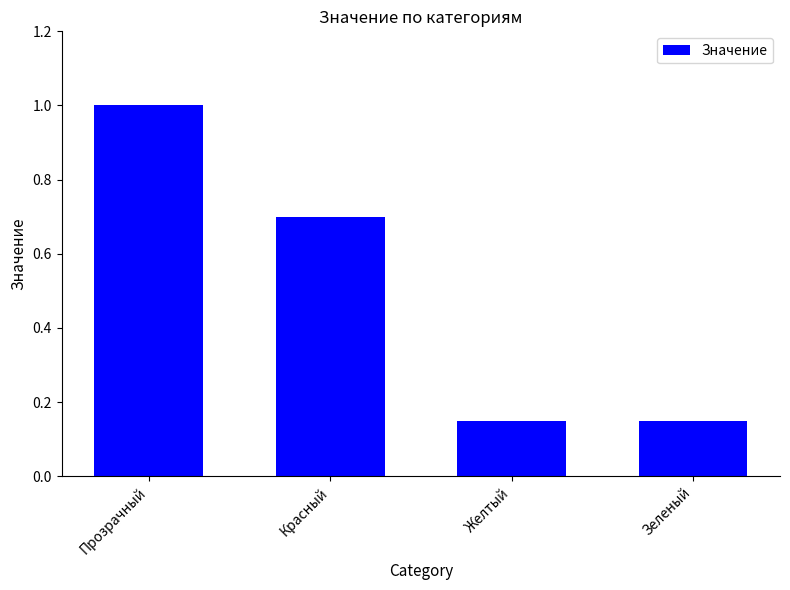

Count the values in the range 0 to 1.

4